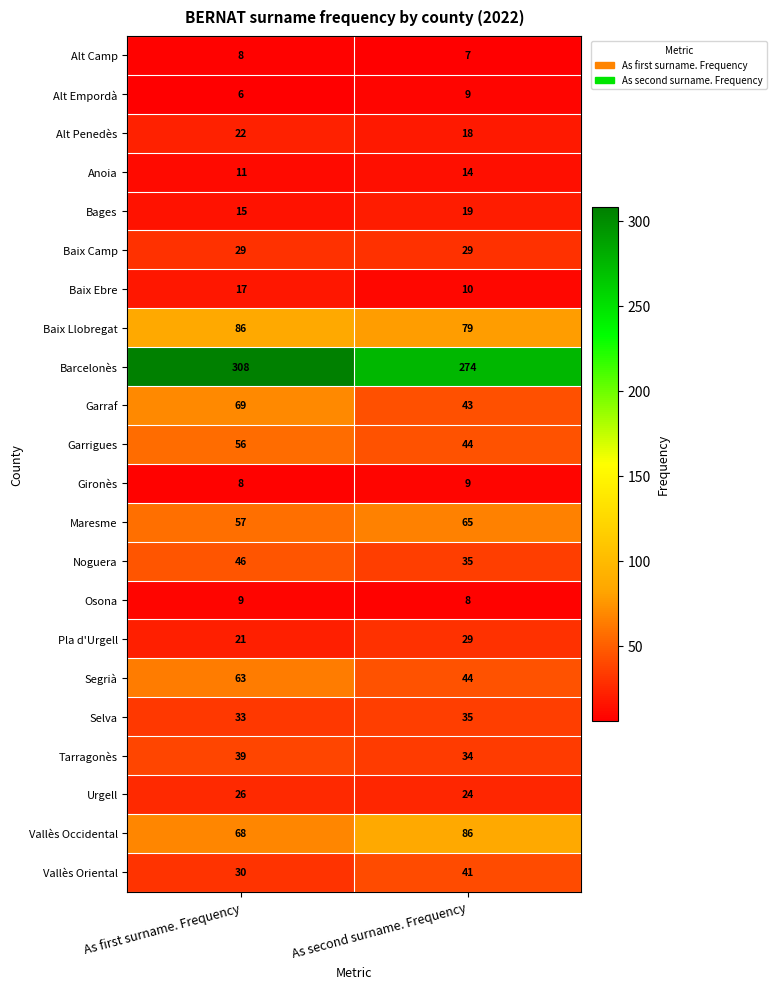

Which series has the largest range (max minus min)?

Barcelonès